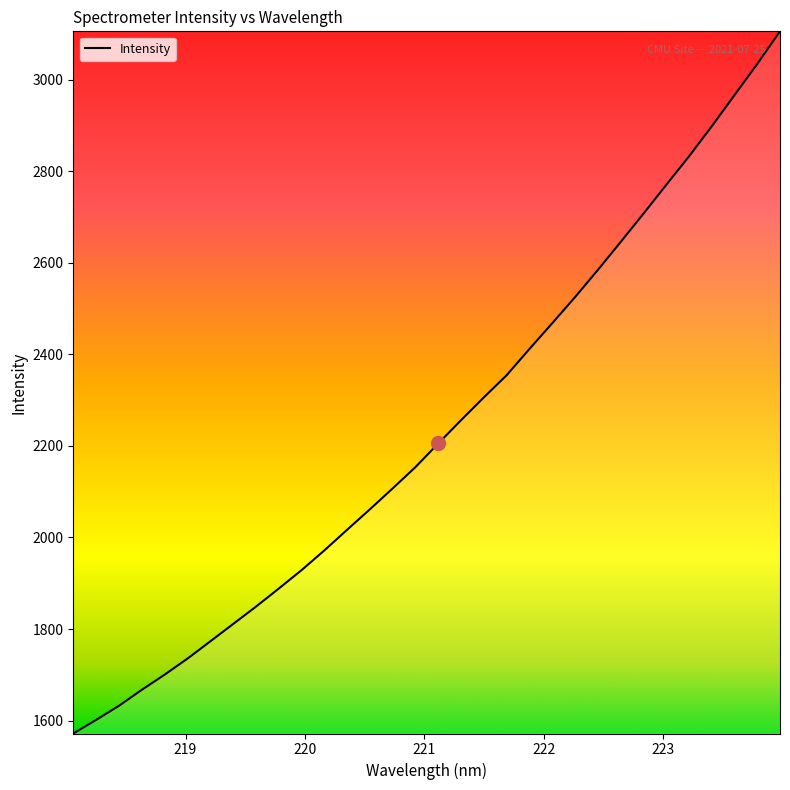

Reading left to right, list all the values displayed in this chart.

1571.8	1601.4	1632.3	1667.1	1700.2	1735.2	1772.9	1810.7	1848.6	1888.1	1928.4	1971.5	2016.6	2061.4	2107.1	2153.6	2205.3	2256.2	2305.9	2354.3	2411.7	2467.9	2524.8	2584.1	2645.1	2706.8	2769.7	2832.0	2897.8	2965.9	3034.0	3105.4